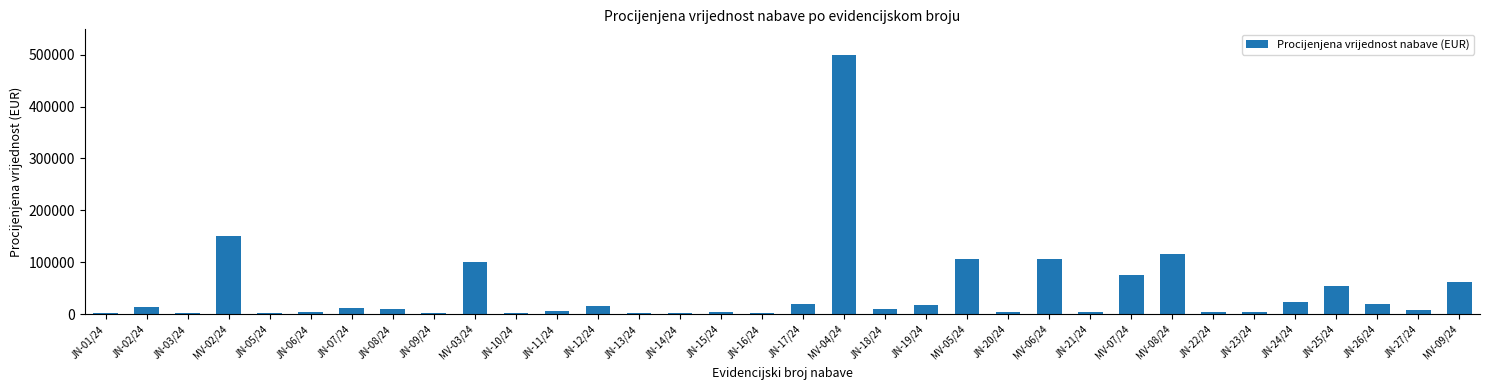

How many bars are there in total?

34